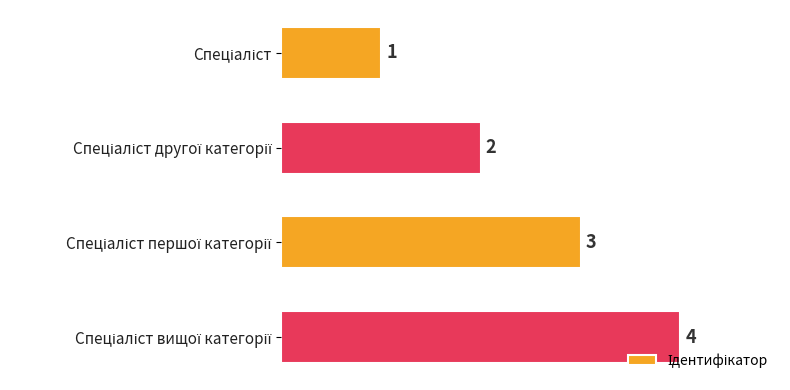

How many data points does each series have?

4